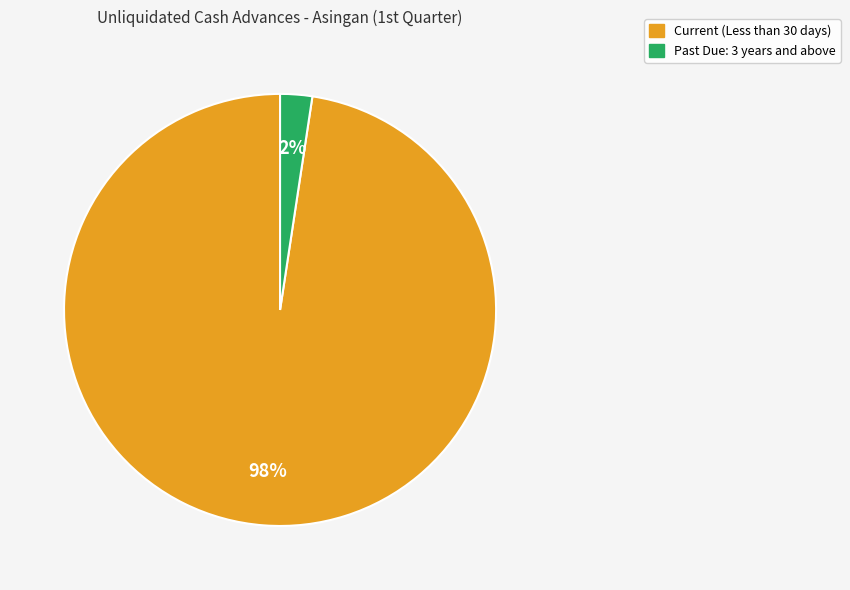

To the nearest percent, what is the average slice percentage?

50%